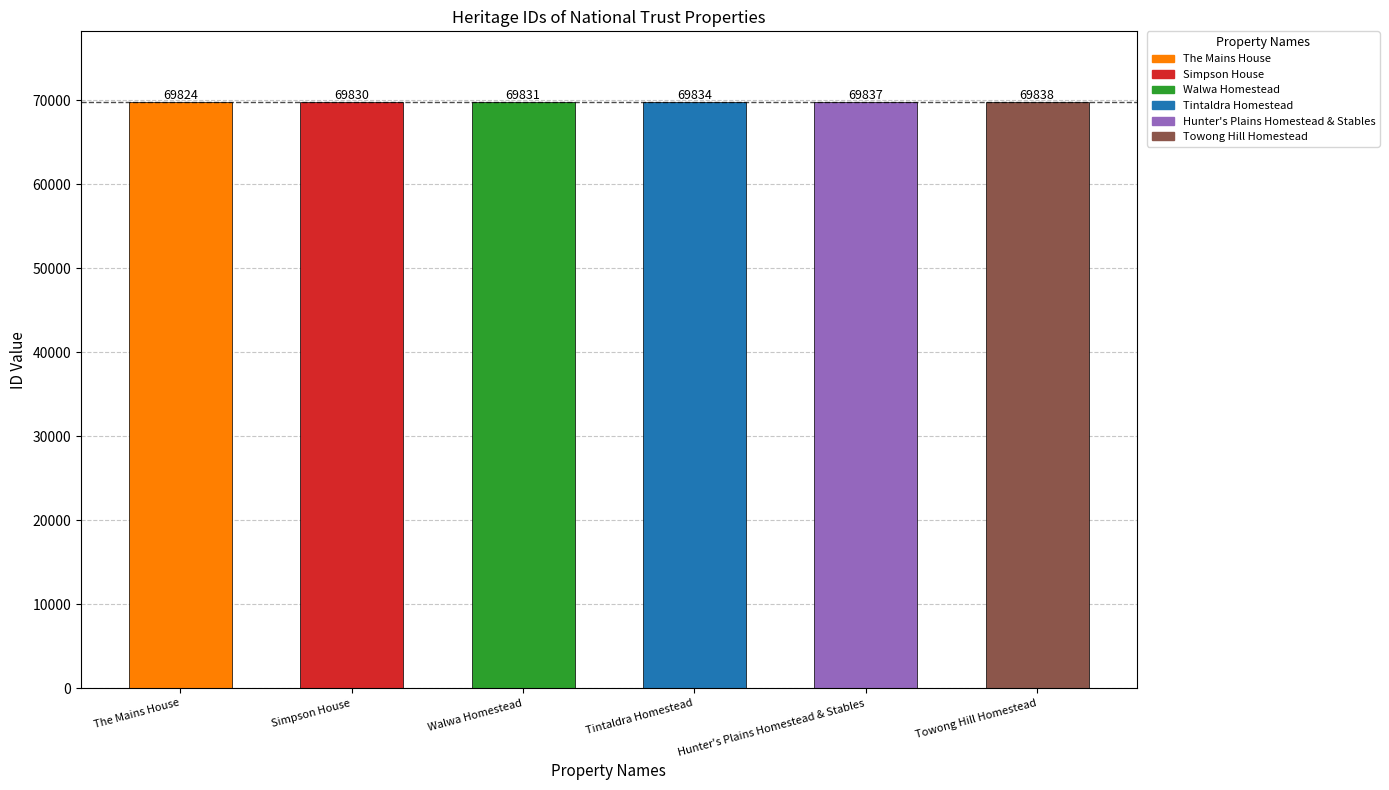

Reading left to right, transcribe all the data shown in this chart.

The Mains House=69824	Simpson House=69830	Walwa Homestead=69831	Tintaldra Homestead=69834	Hunter's Plains Homestead & Stables=69837	Towong Hill Homestead=69838